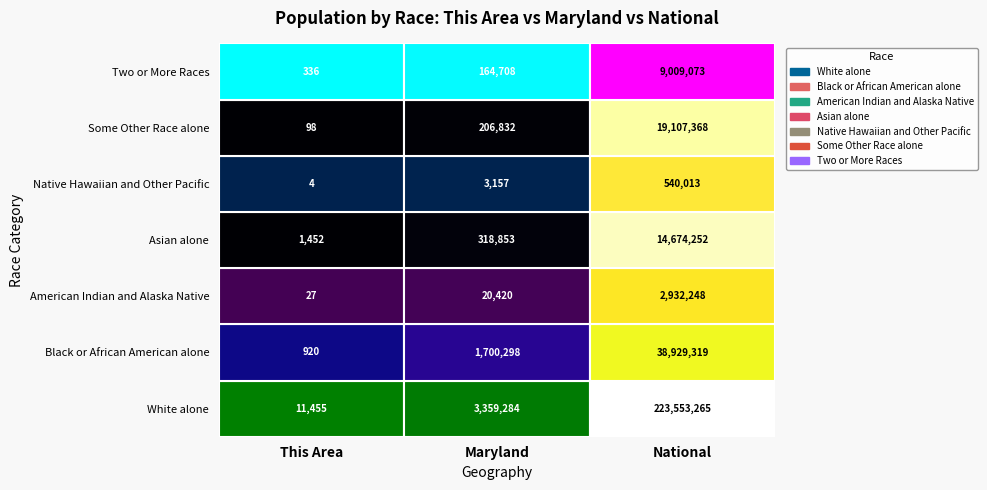

Reading right to left, list all the values displayed in this chart.

White alone: 223553265	3359284	11455
Black or African American alone: 38929319	1700298	920
American Indian and Alaska Native: 2932248	20420	27
Asian alone: 14674252	318853	1452
Native Hawaiian and Other Pacific: 540013	3157	4
Some Other Race alone: 19107368	206832	98
Two or More Races: 9009073	164708	336